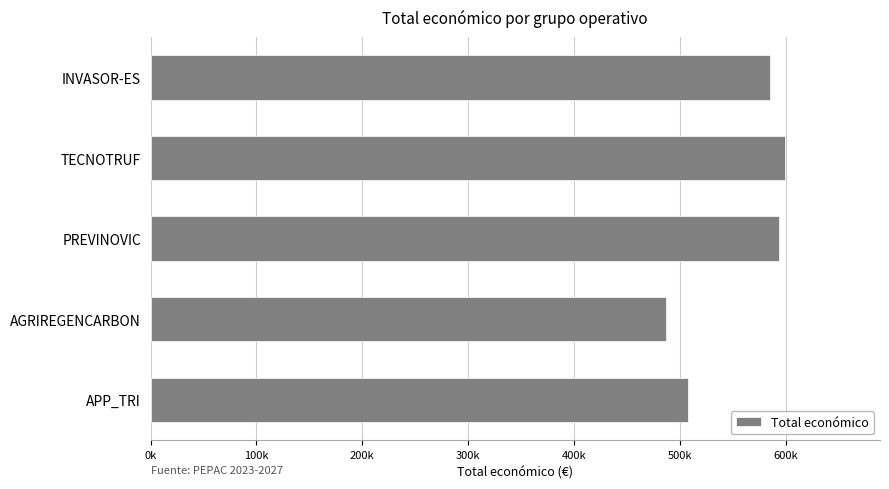

What is the maximum value shown in the chart?

599131